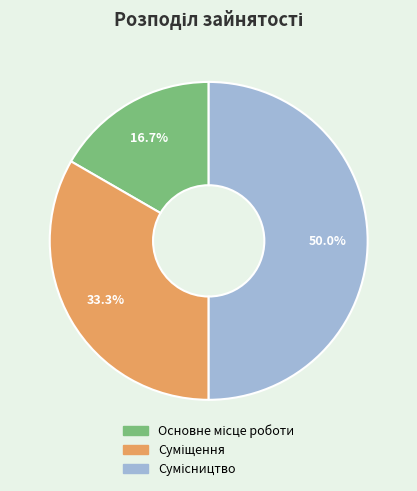

What is the ratio of the value at Суміщення to the value at Сумісництво?

0.7